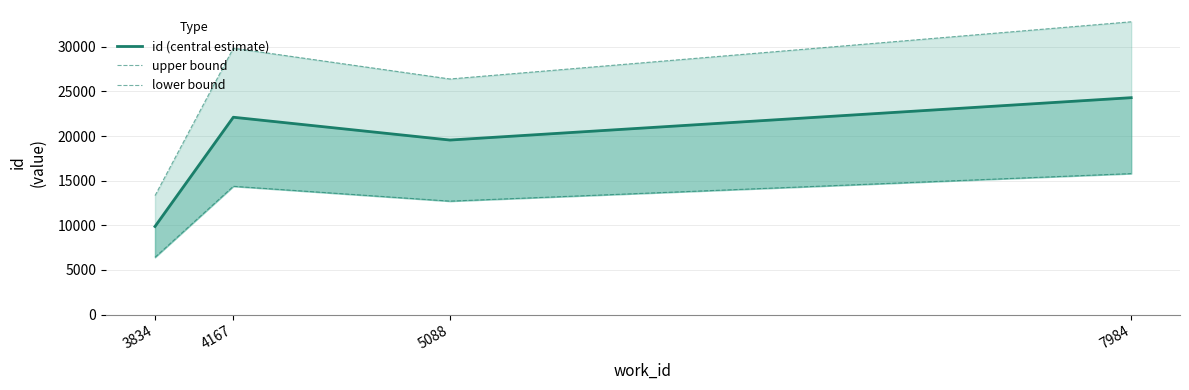

True or false: id (central estimate) has a value of 33884.7 at 7984.

False